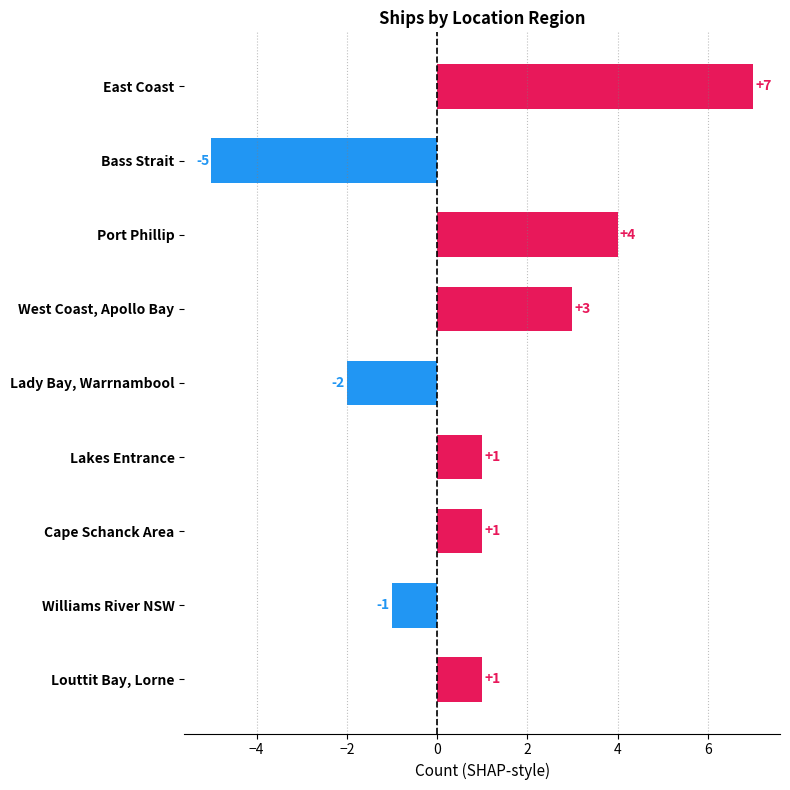

True or false: the data shows -2 at Williams River NSW.

False